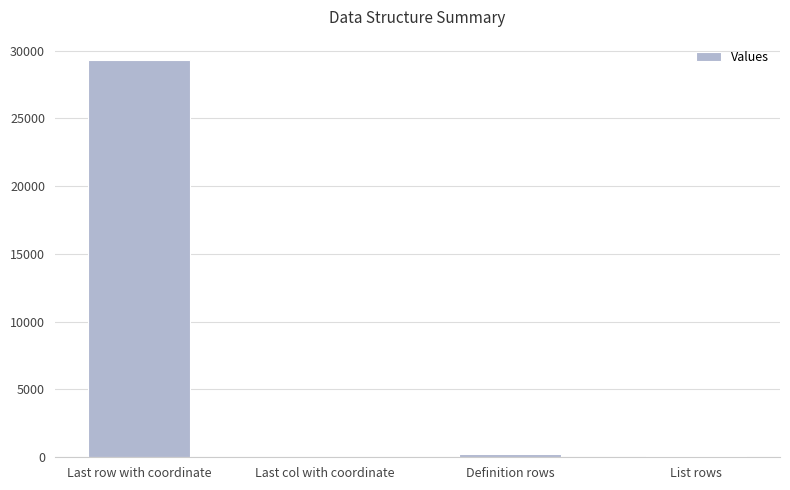

Between Definition rows and Last row with coordinate, which is larger?

Last row with coordinate